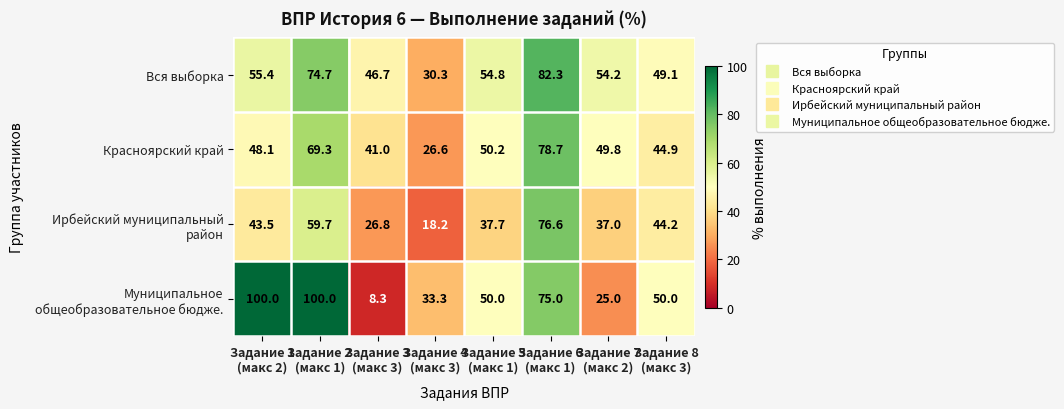

What is the minimum value shown in the chart?

8.3